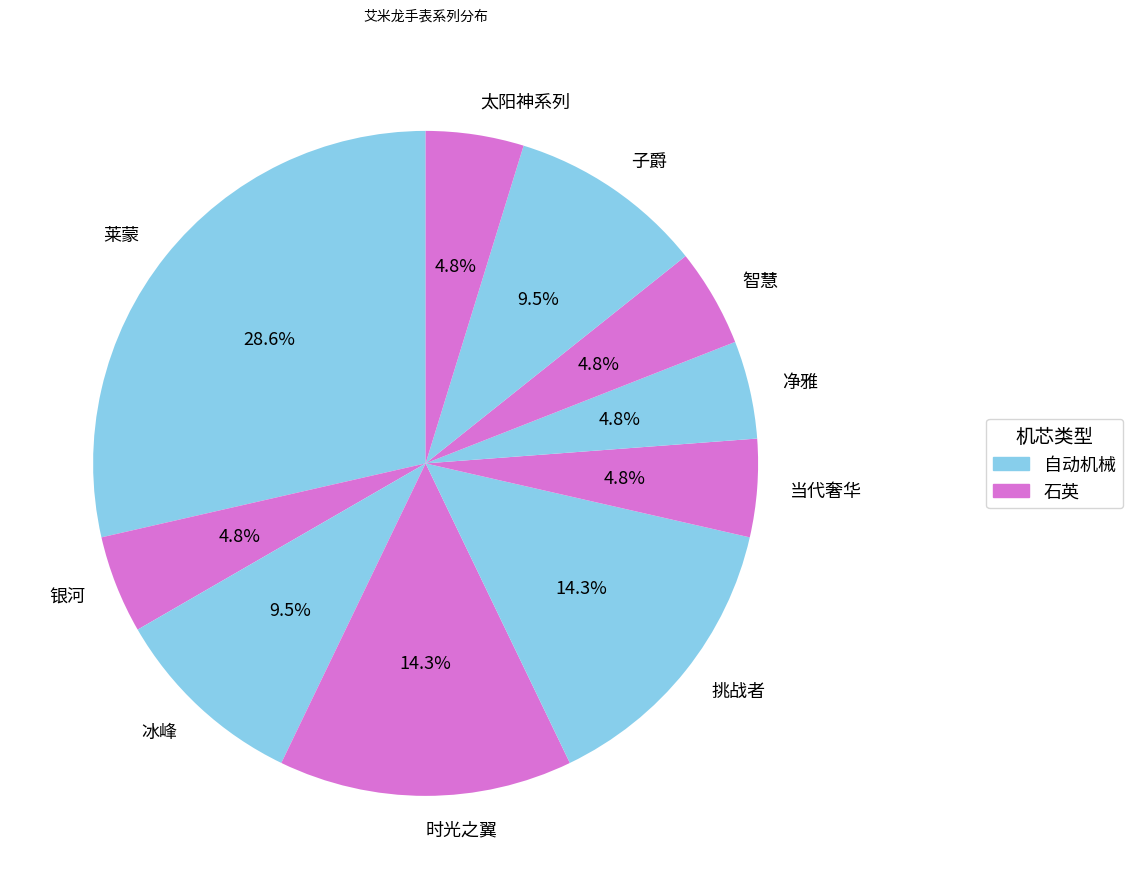

Which has a higher value, 智慧 or 冰峰?

冰峰